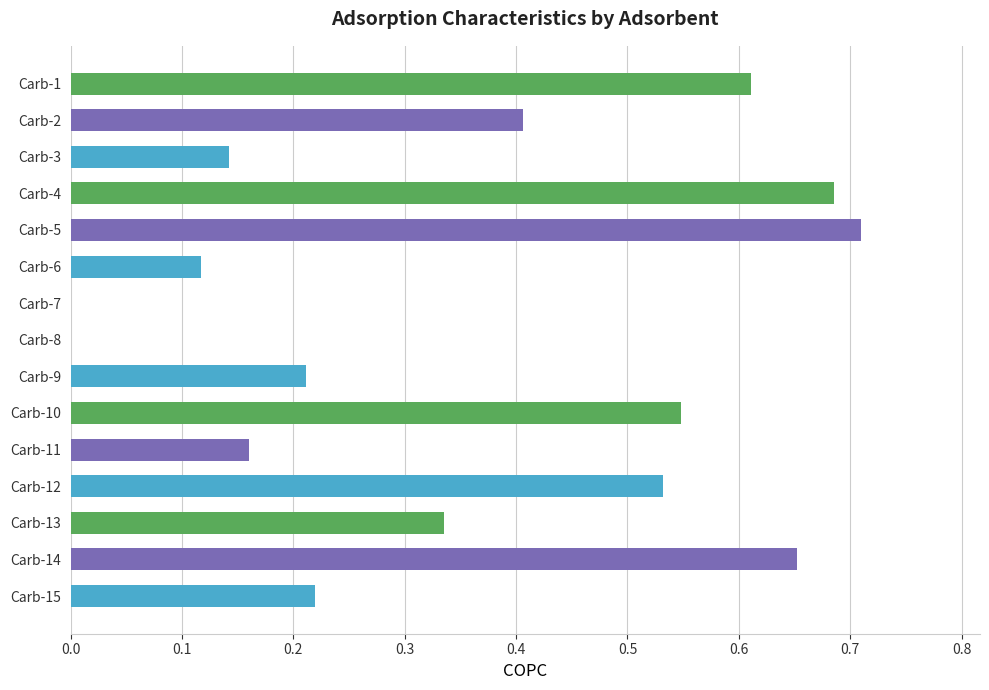

What is the sum of all values?

5.3